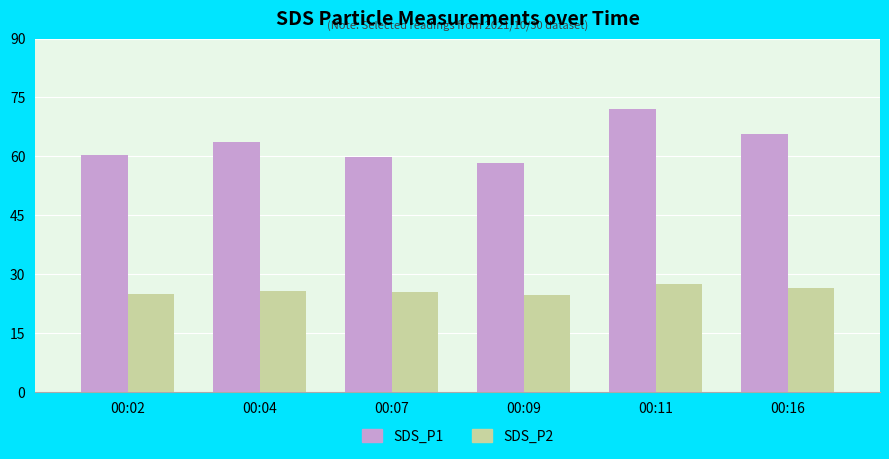

At 00:11, list the series in order from largest to smallest.

SDS_P1, SDS_P2